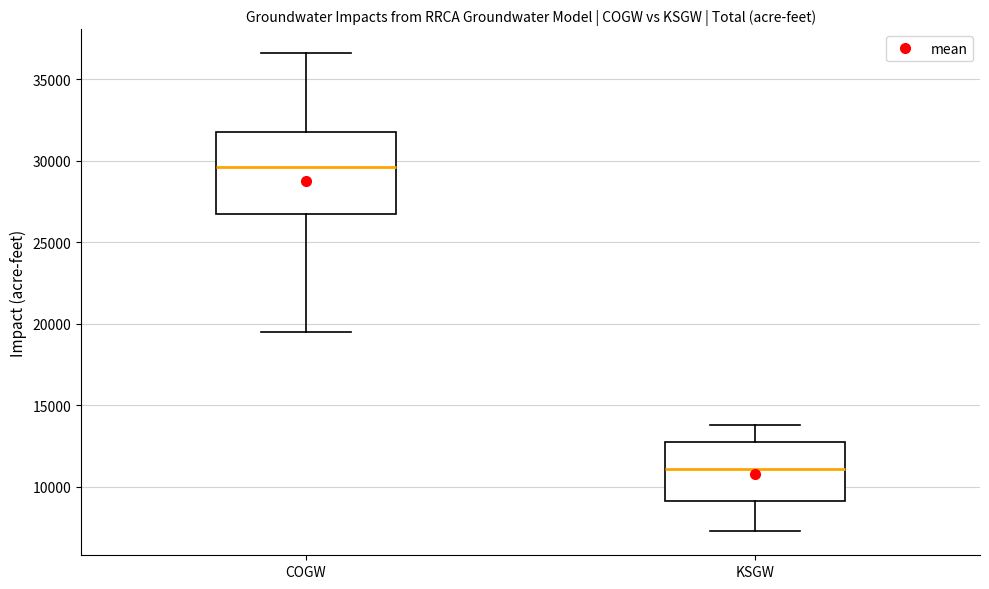

Which box has the highest median line?

COGW